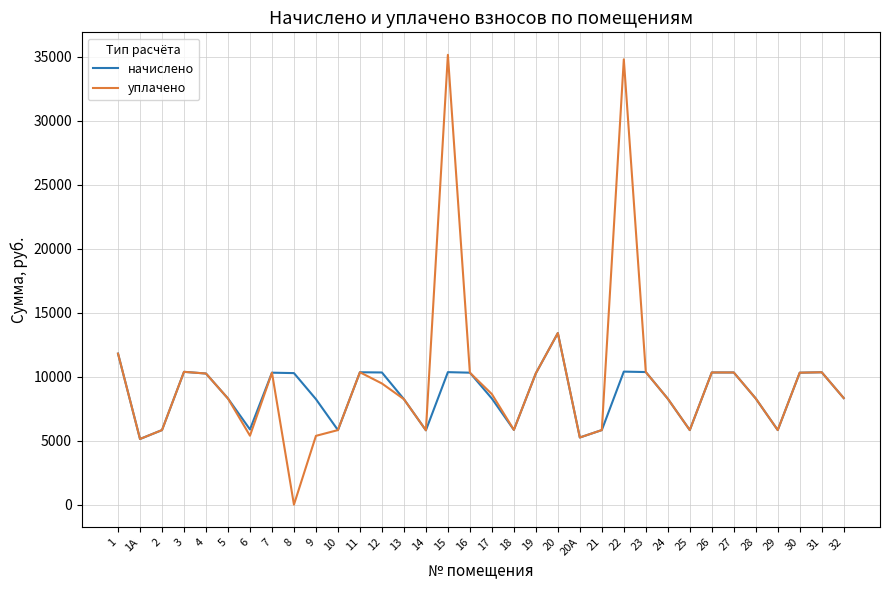

List the series in order of their peak value, lowest first.

начислено, уплачено